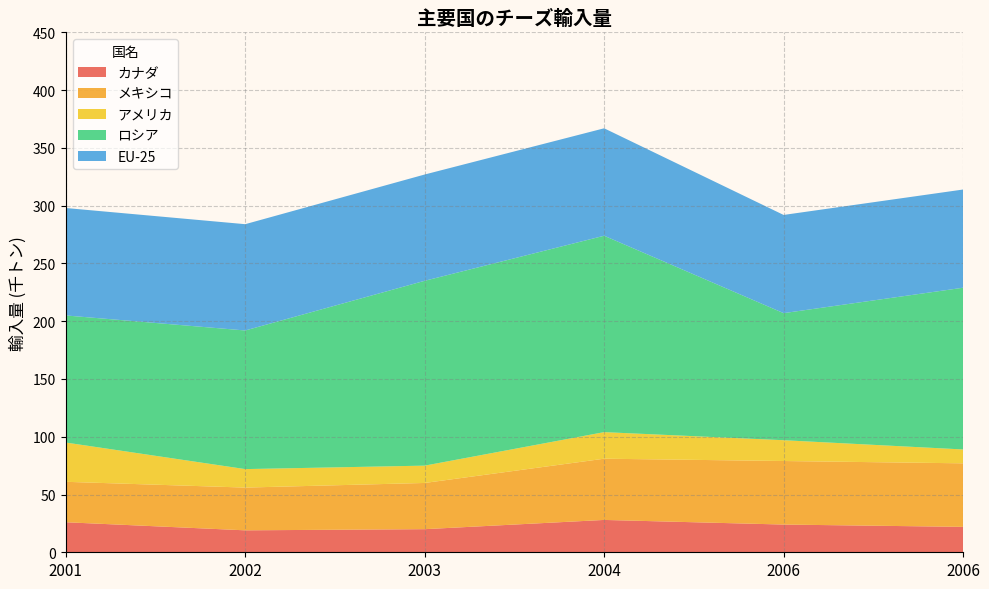

Reading left to right, transcribe all the data shown in this chart.

カナダ: 2001=26	2002=19	2003=20	2004=28	2006=24	2006=22
メキシコ: 2001=35	2002=37	2003=40	2004=53	2006=55	2006=55
アメリカ: 2001=34	2002=16	2003=15	2004=23	2006=18	2006=12
ロシア: 2001=110	2002=120	2003=160	2004=170	2006=110	2006=140
EU-25: 2001=93	2002=92	2003=92	2004=93	2006=85	2006=85